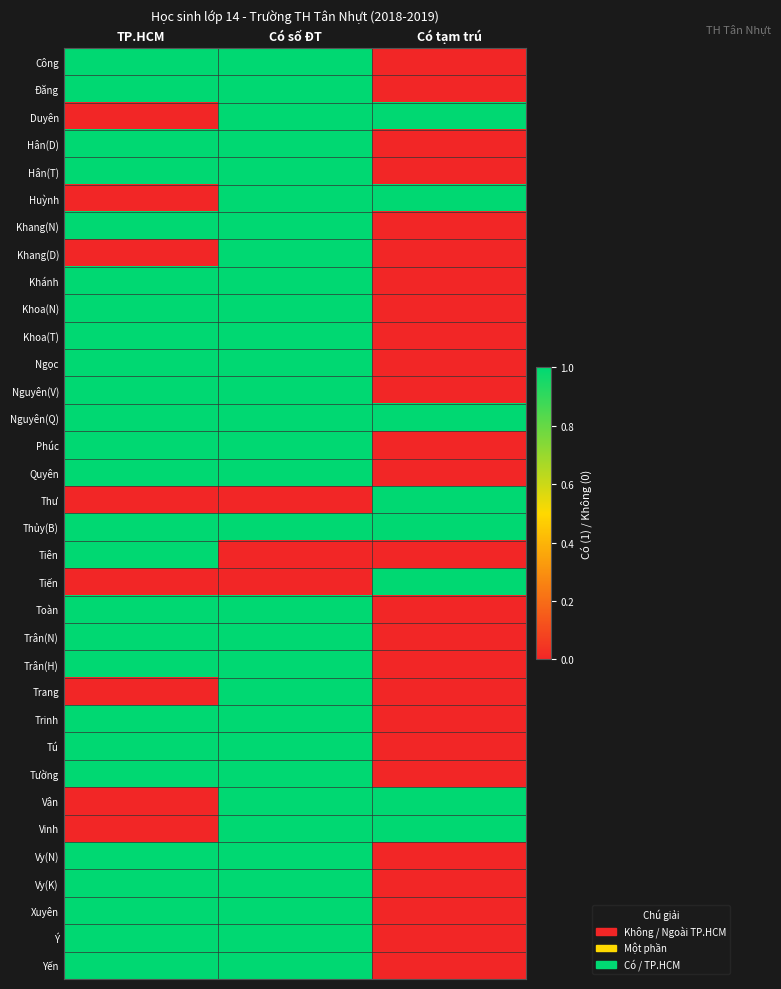

Reading left to right, list all the values displayed in this chart.

Công: TP.HCM=1	Có số ĐT=1	Có tạm trú=0
Đăng: TP.HCM=1	Có số ĐT=1	Có tạm trú=0
Duyên: TP.HCM=0	Có số ĐT=1	Có tạm trú=1
Hân(D): TP.HCM=1	Có số ĐT=1	Có tạm trú=0
Hân(T): TP.HCM=1	Có số ĐT=1	Có tạm trú=0
Huỳnh: TP.HCM=0	Có số ĐT=1	Có tạm trú=1
Khang(N): TP.HCM=1	Có số ĐT=1	Có tạm trú=0
Khang(D): TP.HCM=0	Có số ĐT=1	Có tạm trú=0
Khánh: TP.HCM=1	Có số ĐT=1	Có tạm trú=0
Khoa(N): TP.HCM=1	Có số ĐT=1	Có tạm trú=0
Khoa(T): TP.HCM=1	Có số ĐT=1	Có tạm trú=0
Ngọc: TP.HCM=1	Có số ĐT=1	Có tạm trú=0
Nguyên(V): TP.HCM=1	Có số ĐT=1	Có tạm trú=0
Nguyên(Q): TP.HCM=1	Có số ĐT=1	Có tạm trú=1
Phúc: TP.HCM=1	Có số ĐT=1	Có tạm trú=0
Quyên: TP.HCM=1	Có số ĐT=1	Có tạm trú=0
Thư: TP.HCM=0	Có số ĐT=0	Có tạm trú=1
Thủy(B): TP.HCM=1	Có số ĐT=1	Có tạm trú=1
Tiên: TP.HCM=1	Có số ĐT=0	Có tạm trú=0
Tiến: TP.HCM=0	Có số ĐT=0	Có tạm trú=1
Toàn: TP.HCM=1	Có số ĐT=1	Có tạm trú=0
Trân(N): TP.HCM=1	Có số ĐT=1	Có tạm trú=0
Trân(H): TP.HCM=1	Có số ĐT=1	Có tạm trú=0
Trang: TP.HCM=0	Có số ĐT=1	Có tạm trú=0
Trinh: TP.HCM=1	Có số ĐT=1	Có tạm trú=0
Tú: TP.HCM=1	Có số ĐT=1	Có tạm trú=0
Tường: TP.HCM=1	Có số ĐT=1	Có tạm trú=0
Vân: TP.HCM=0	Có số ĐT=1	Có tạm trú=1
Vinh: TP.HCM=0	Có số ĐT=1	Có tạm trú=1
Vy(N): TP.HCM=1	Có số ĐT=1	Có tạm trú=0
Vy(K): TP.HCM=1	Có số ĐT=1	Có tạm trú=0
Xuyên: TP.HCM=1	Có số ĐT=1	Có tạm trú=0
Ý: TP.HCM=1	Có số ĐT=1	Có tạm trú=0
Yến: TP.HCM=1	Có số ĐT=1	Có tạm trú=0